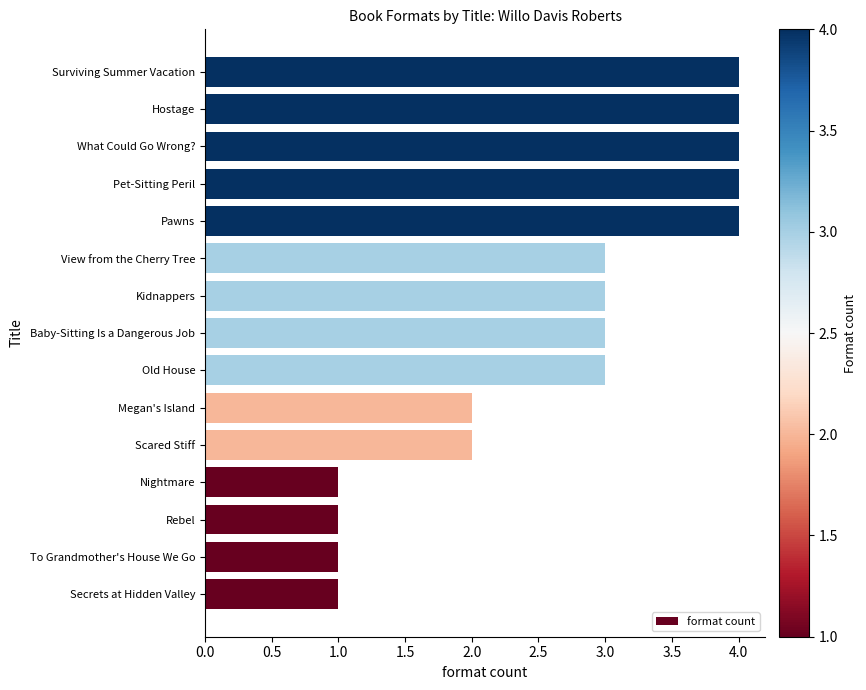

What is the difference between the second highest and second lowest values?

3